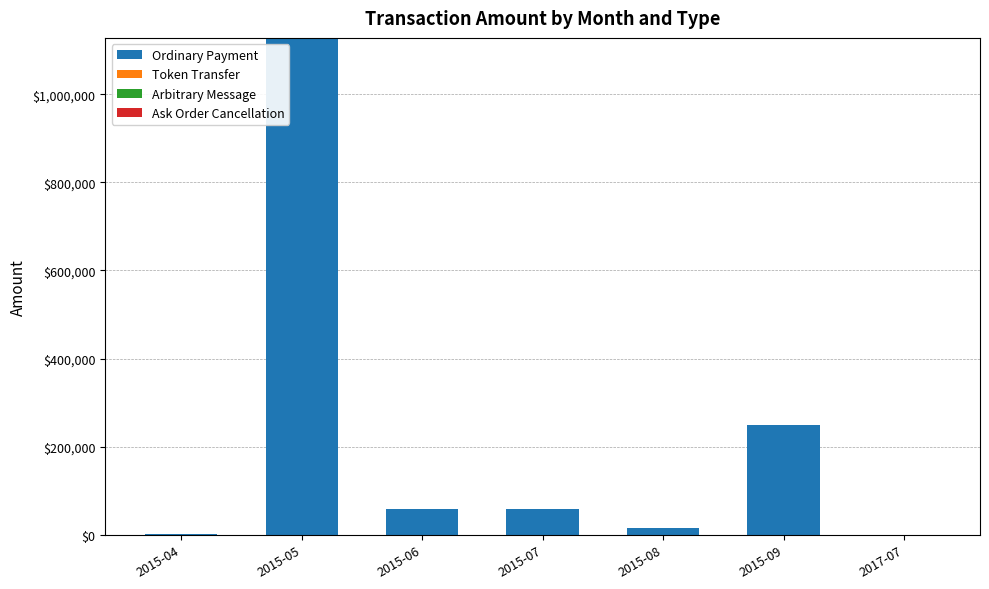

At which category does the chart reach its peak across all series?

2015-05